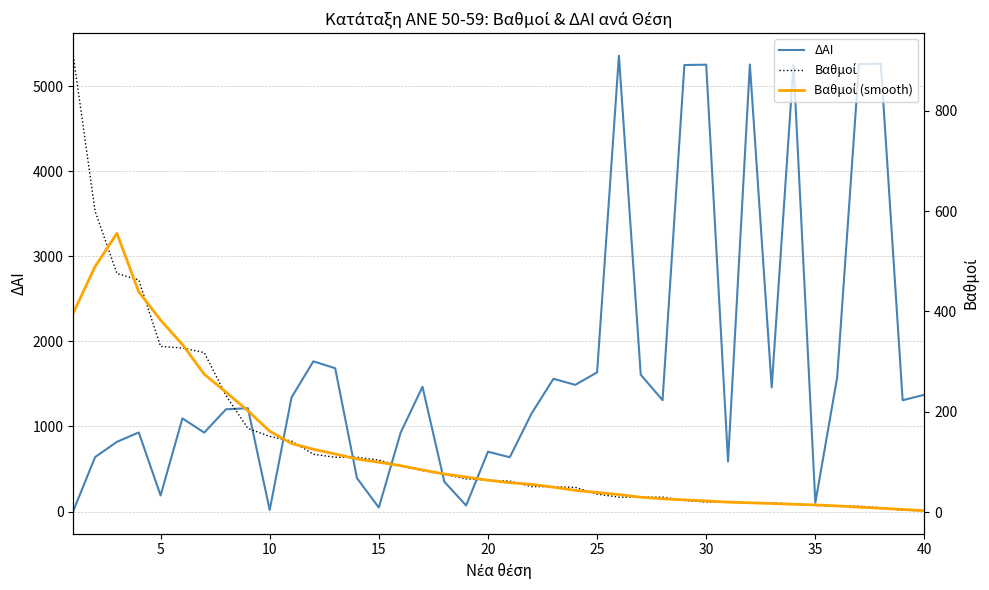

What is the difference between the maximum and minimum values in the ΔΑΙ series?

5350